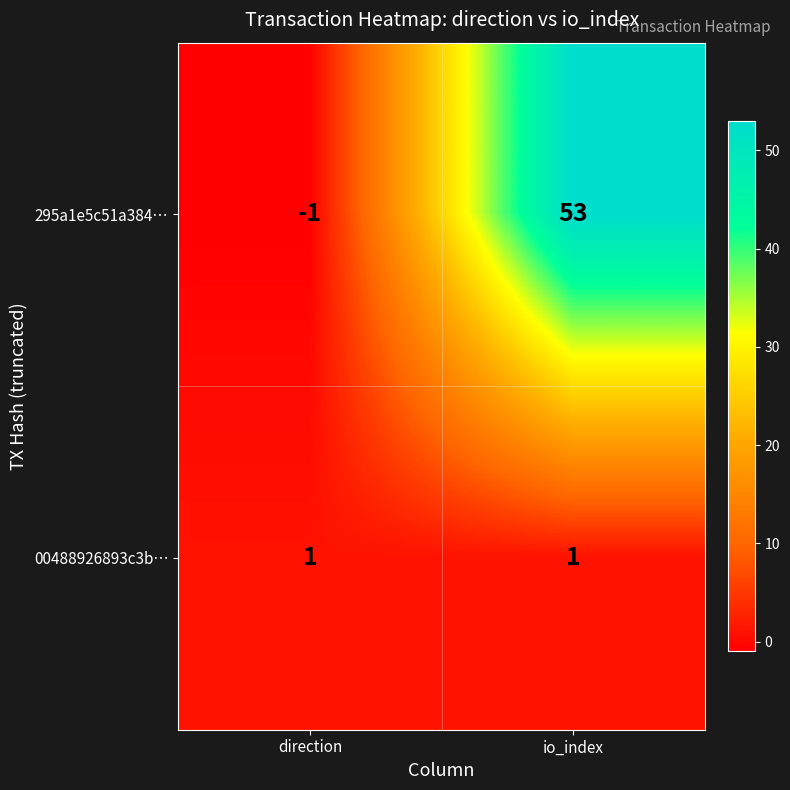

Which series has the largest total across all categories?

295a1e5c51a384…